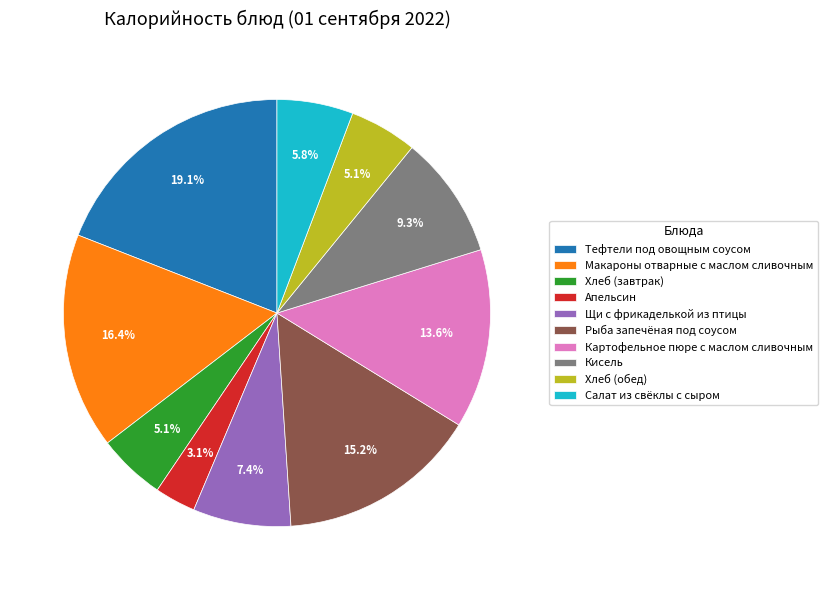

To the nearest percent, what portion does Апельсин represent?

3%